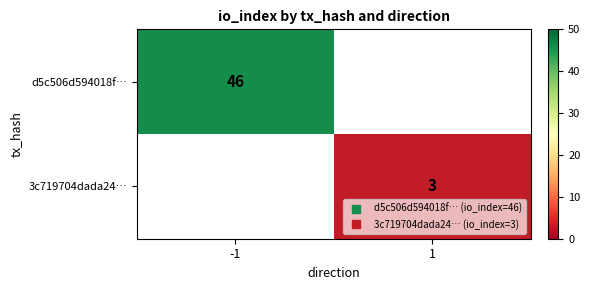

Where is d5c506d594018f… nearest to the value 46?

-1